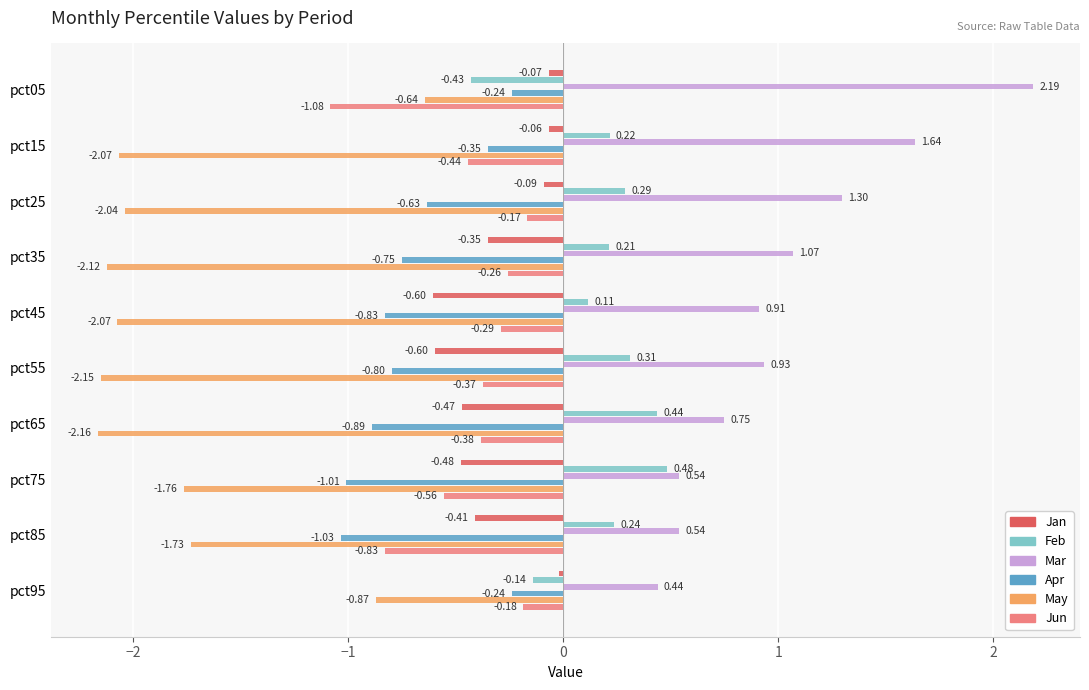

At pct55, list the series in order from largest to smallest.

Mar, Feb, Jun, Jan, Apr, May